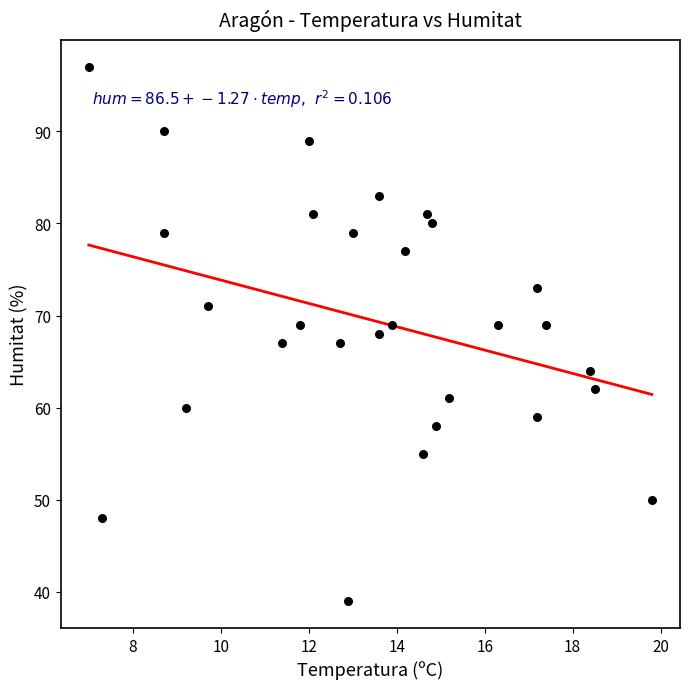

What is the range of Y values (max minus min)?

58